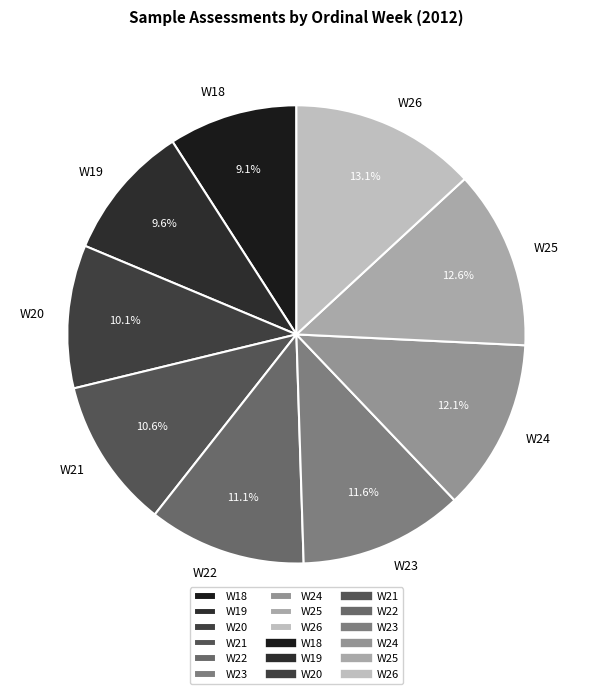

To the nearest percent, what portion does W23 represent?

12%